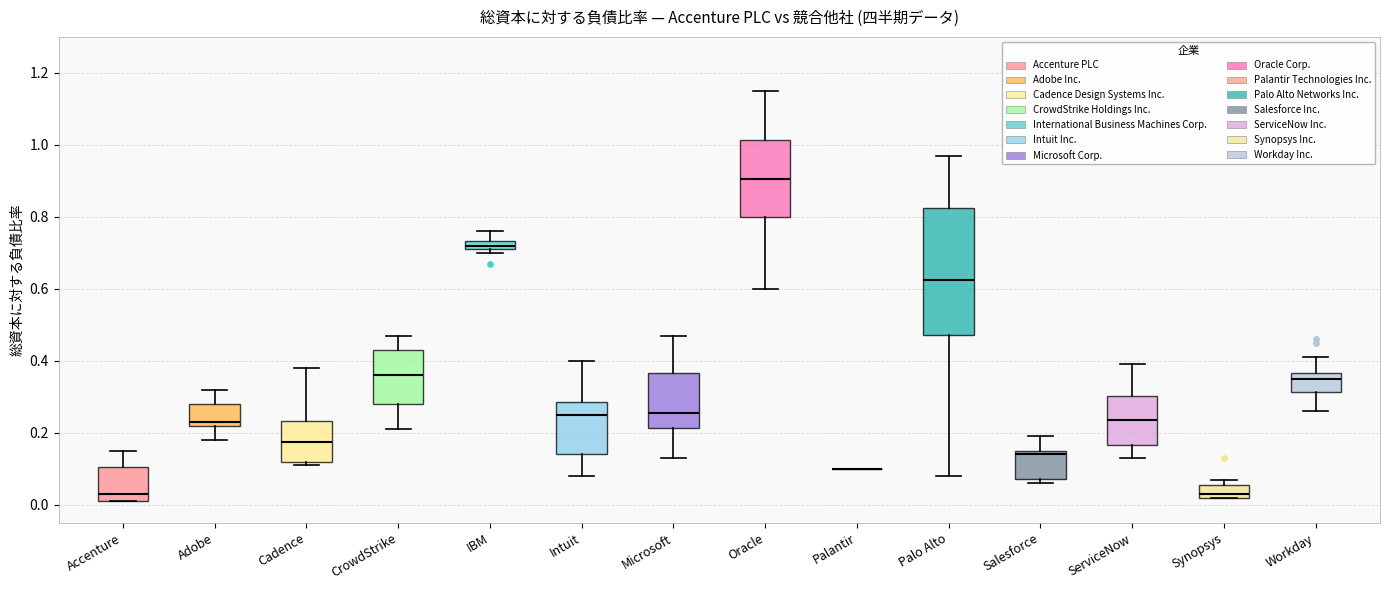

Where does the median line of the box for ServiceNow sit on the y-axis? The values are not printed on the chart, so give them approximately, as read against the axis.

0.24